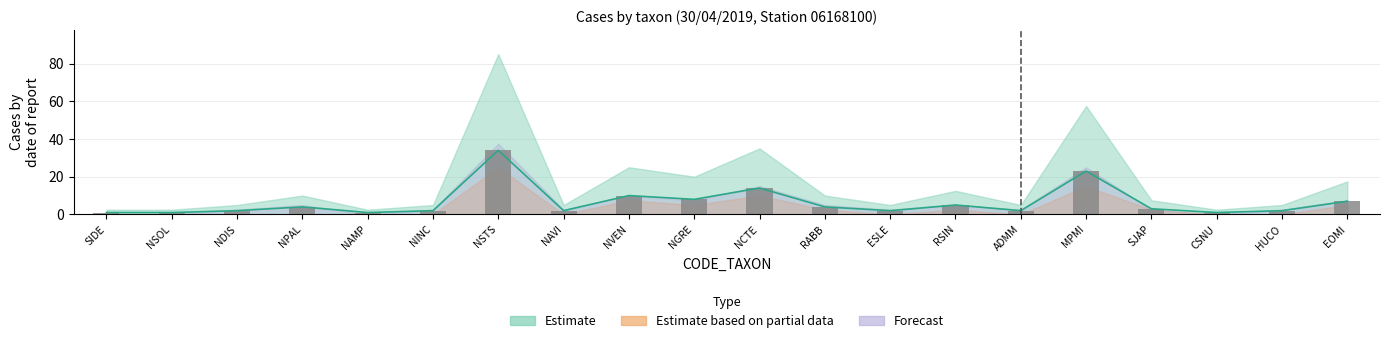

Are the bars grouped side by side (vs. stacked)?

Yes